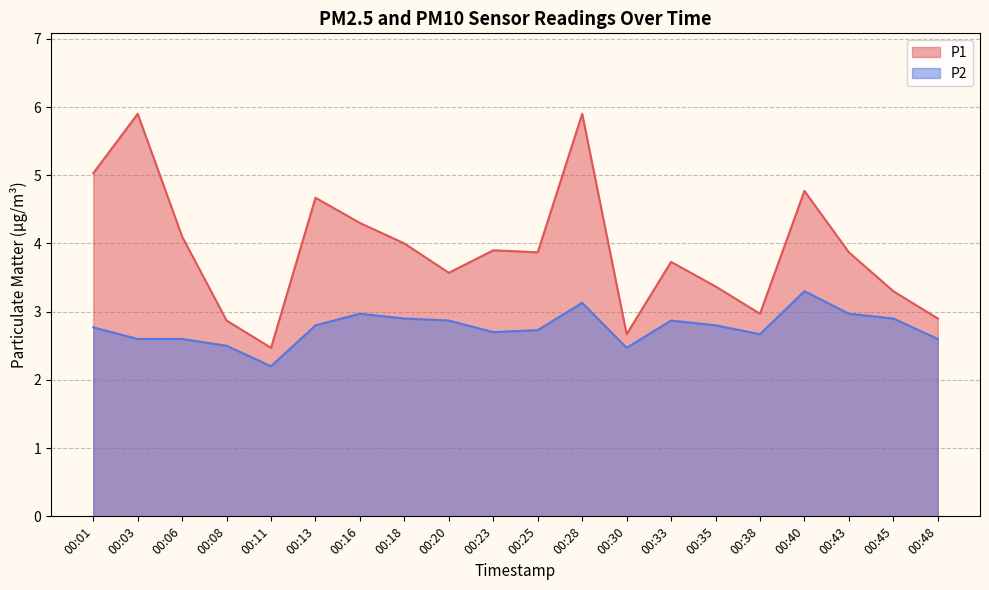

Which label corresponds to the smallest value in the chart?

00:11